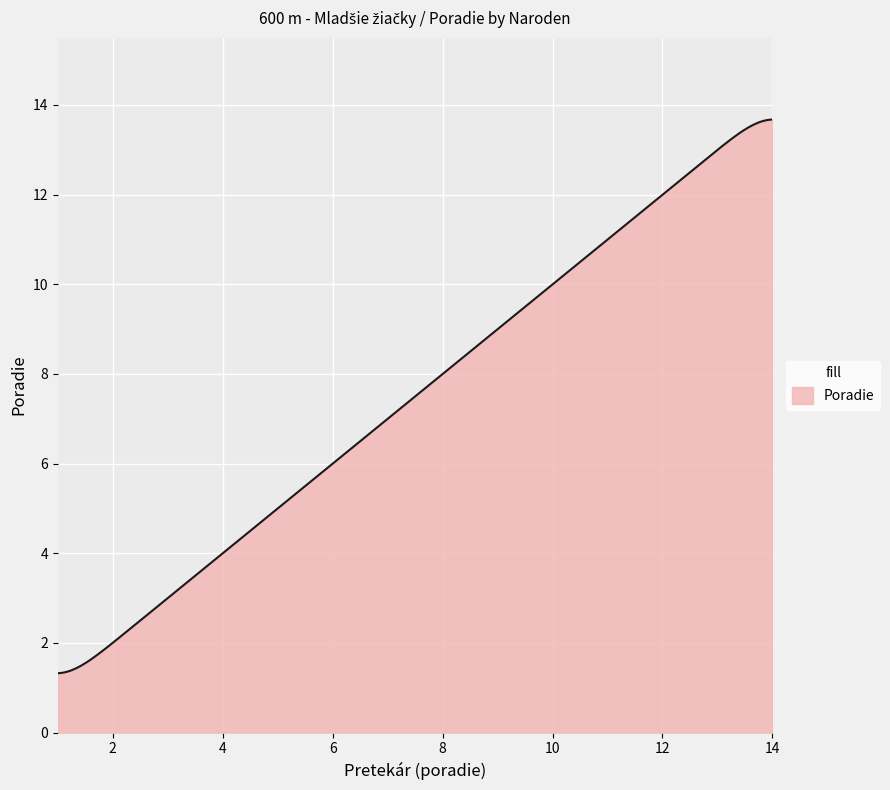

What is the difference between the maximum and minimum values?

12.3